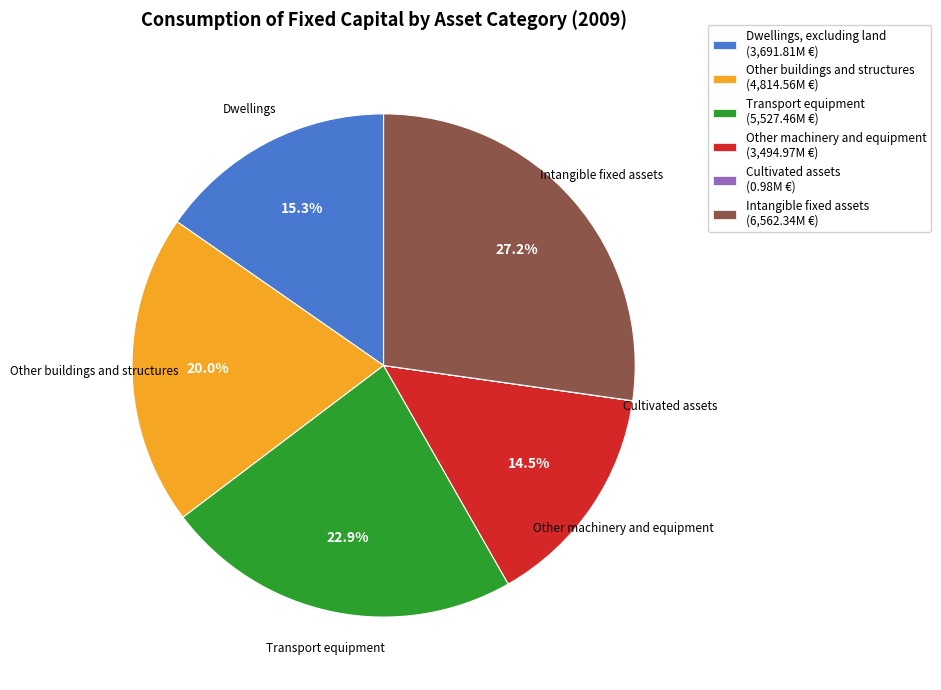

To the nearest percent, what portion does Other buildings and structures represent?

20%